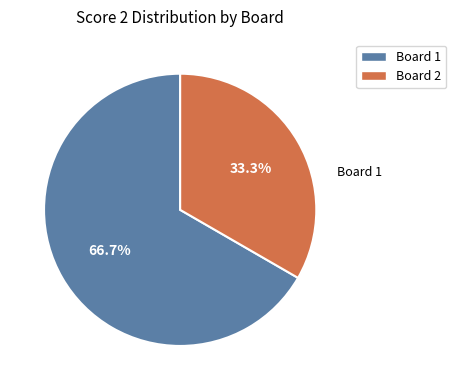

Does any single category account for the majority?

Yes